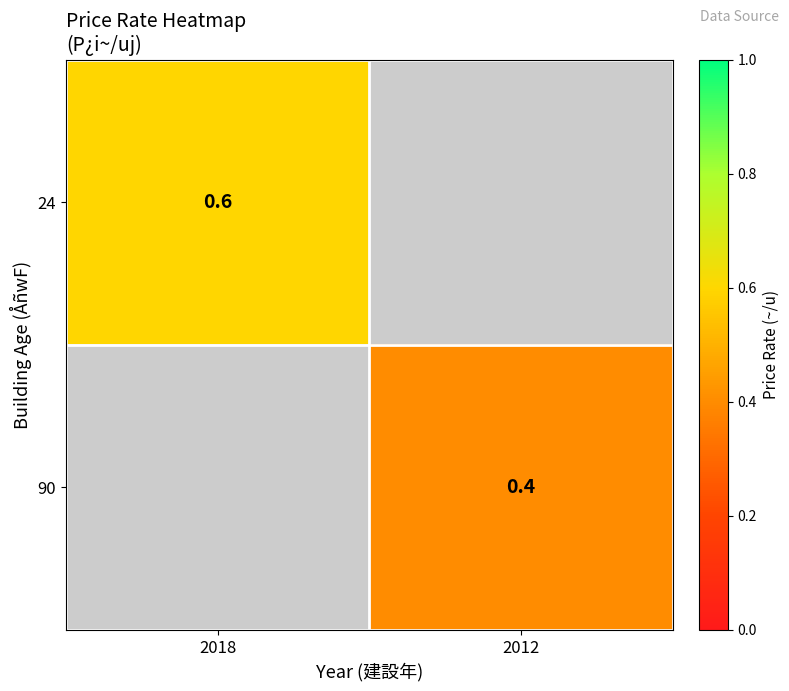

The 90 series shows 0.3 at 2012. True or false?

False